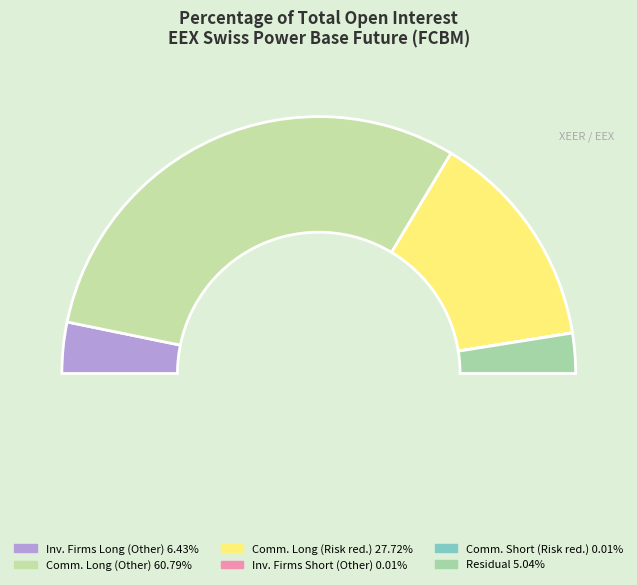

Combined, do Commercial Undertakings Short (Risk reducing) and Investment Firms Long (Other) account for over 50%?

No